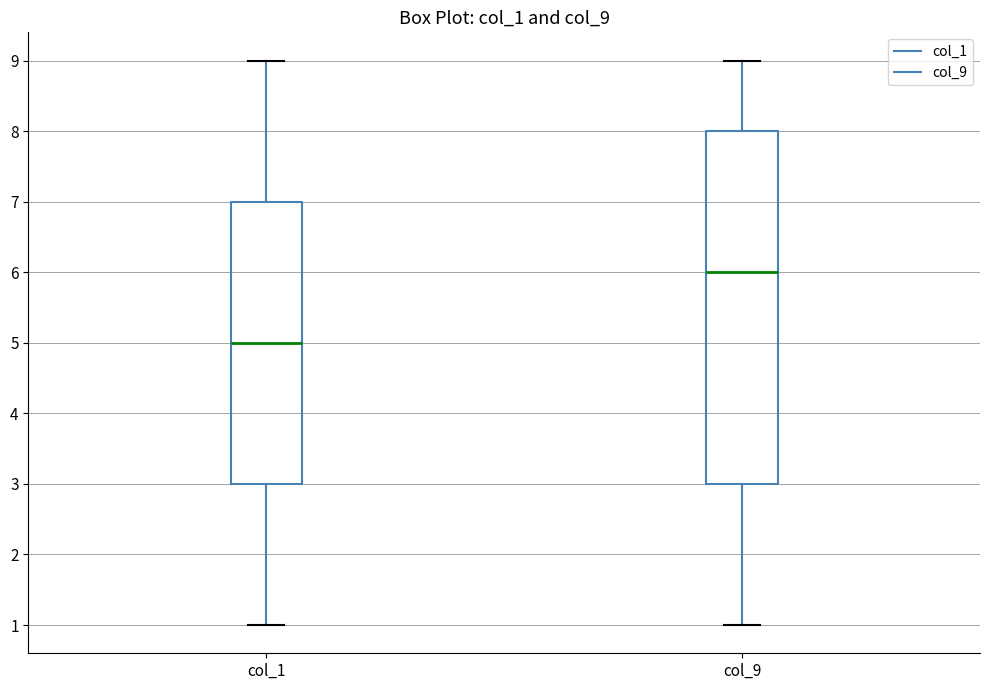

Comparing the boxes themselves (not the whiskers), which one is the tallest?

col_9